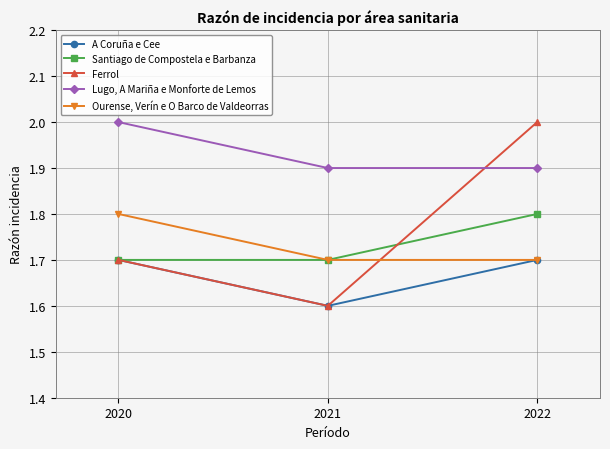

Which series has the widest spread of values?

Ferrol